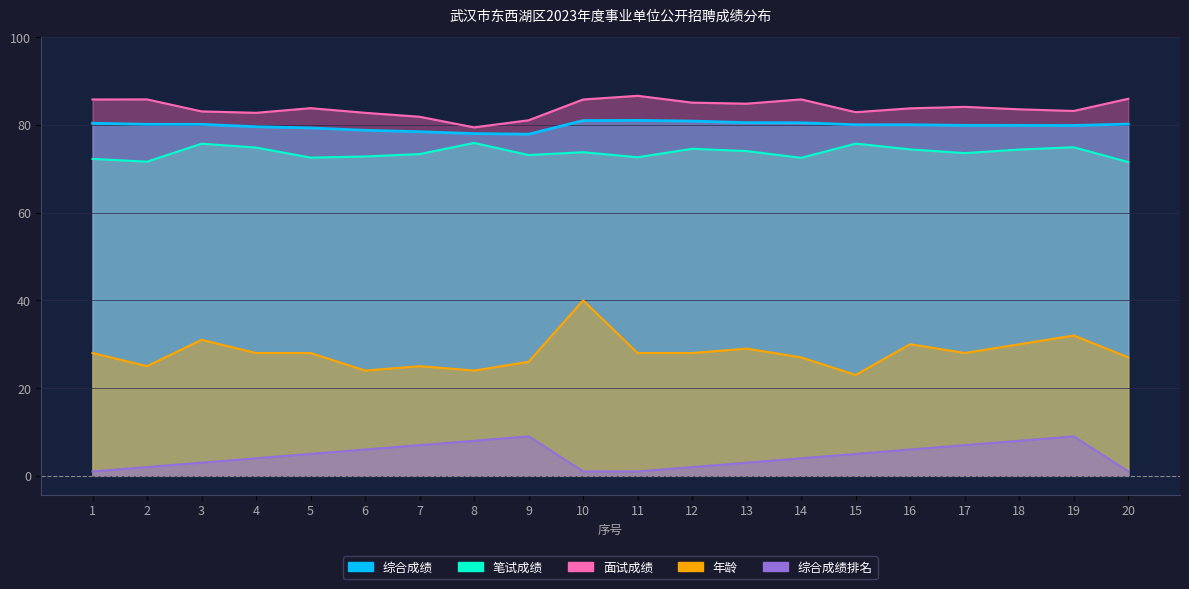

Is it true that 综合成绩 equals 123.4 at 7?

False